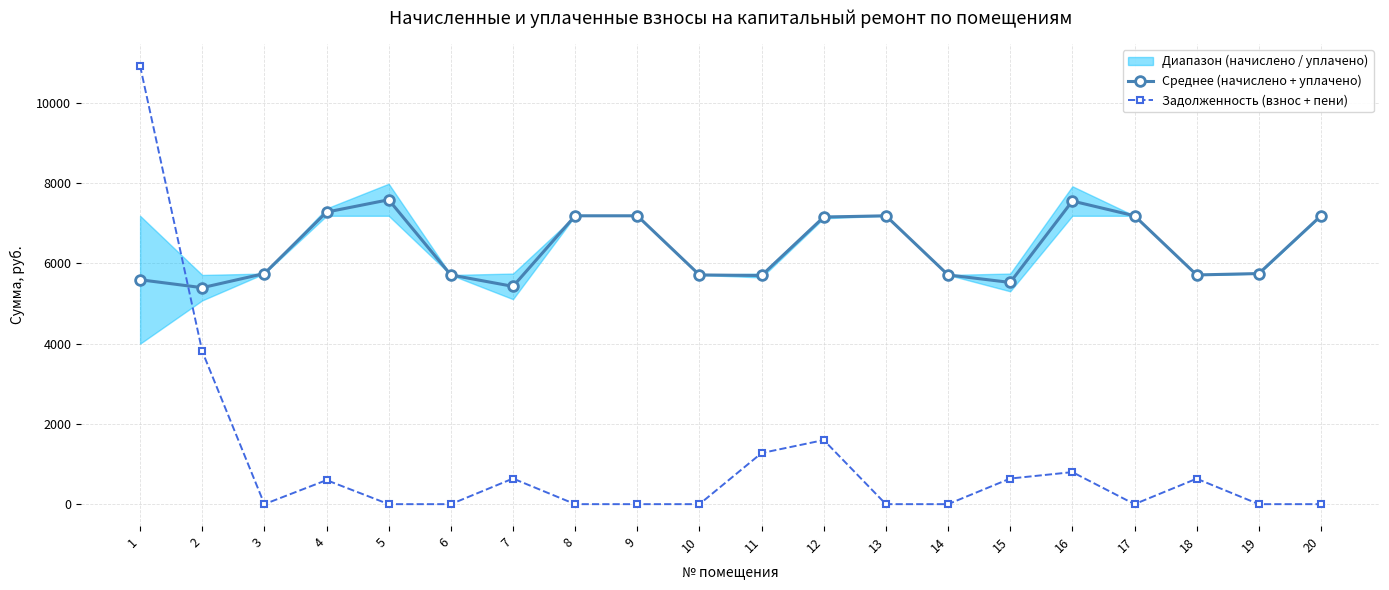

How many intersections are there between Среднее (начислено + уплачено) and Задолженность (взнос + пени)?

1